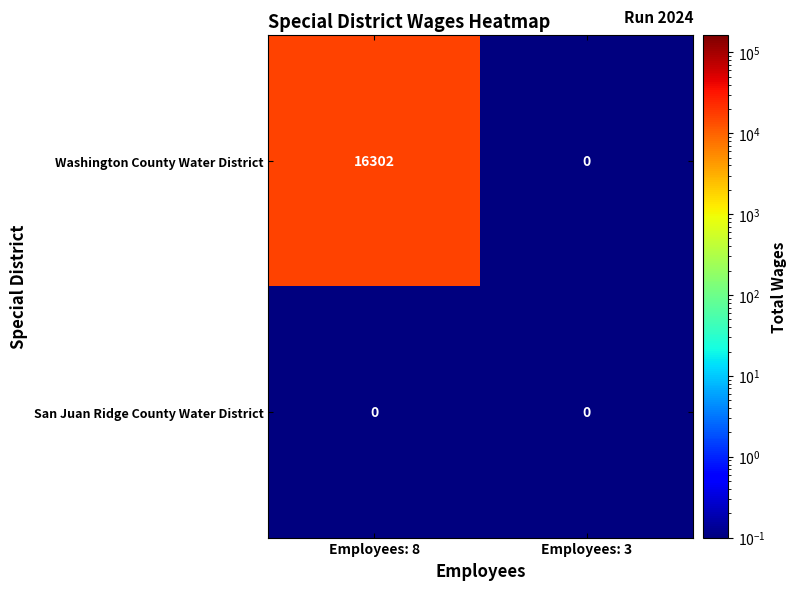

Which category has the lowest value in the Washington County Water District series?

Employees: 3